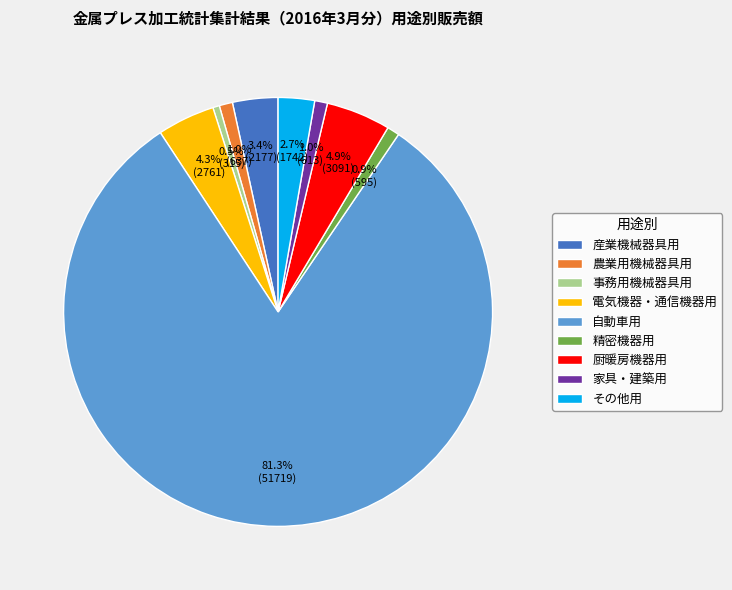

What is the total percentage of 農業用機械器具用 and その他用?

3.7%